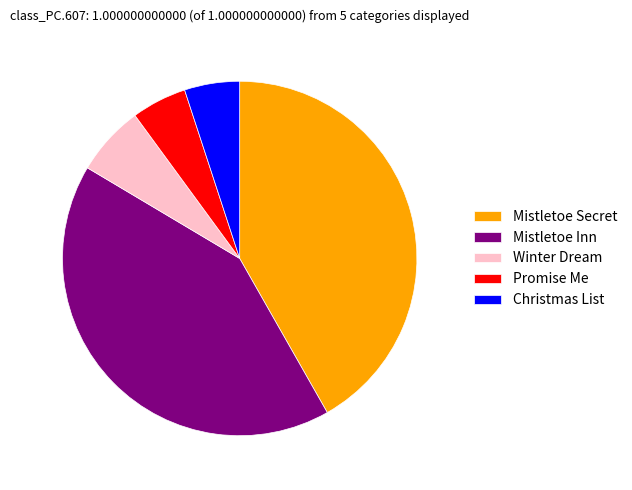

True or false: Promise Me accounts for 5% of the total.

True